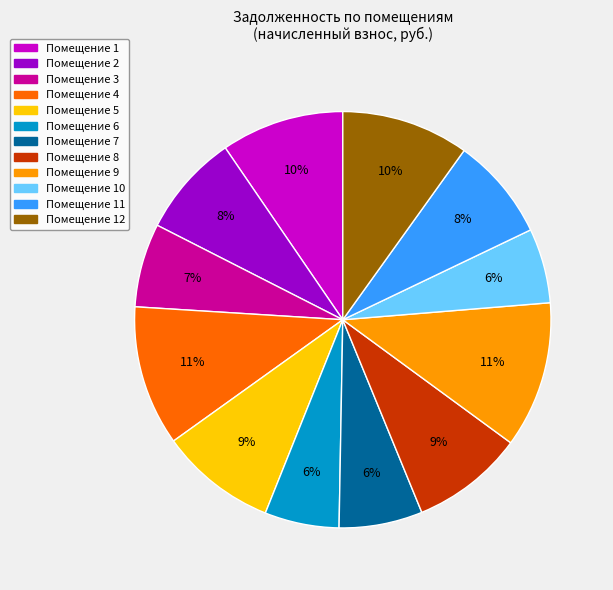

To the nearest percent, what percentage of the pie is Помещение 7?

6%